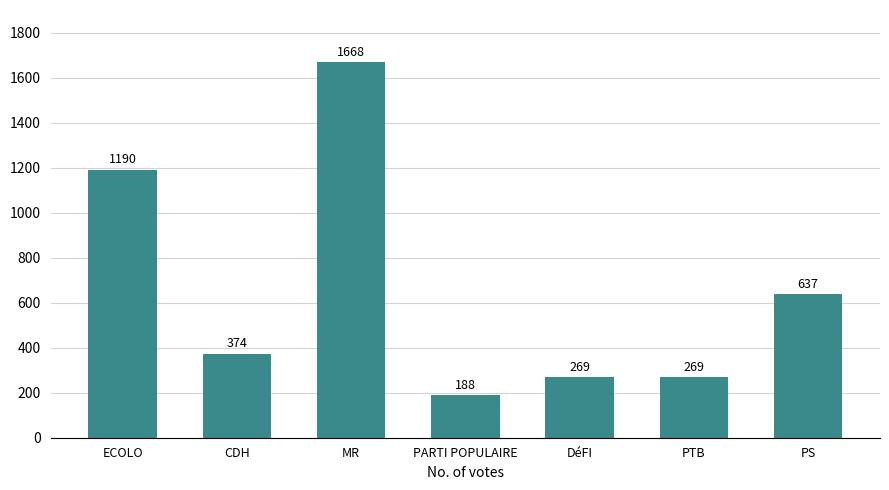

What is the label of the 3rd bar from the left?

MR